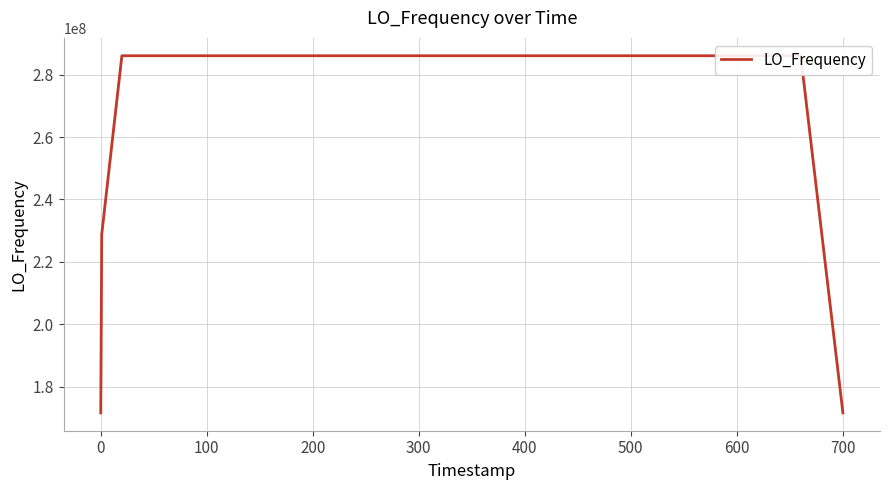

What is the minimum value shown in the chart?

171628199.9